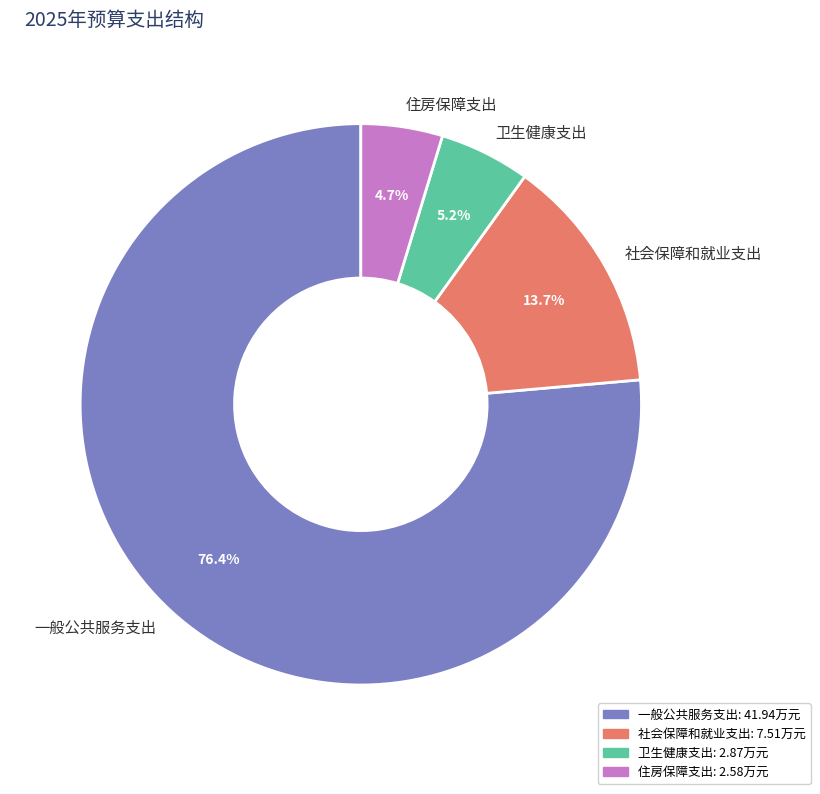

Rank the categories by value from highest to lowest.

一般公共服务支出, 社会保障和就业支出, 卫生健康支出, 住房保障支出